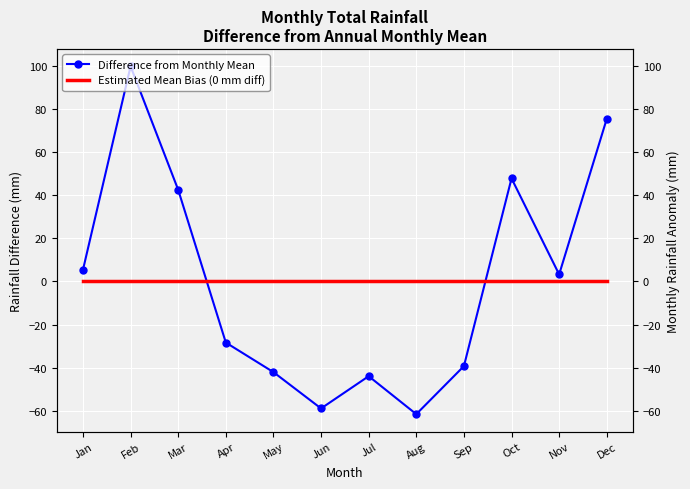

At which label is Estimated Mean Bias (0 mm diff) closest to 0?

Jan